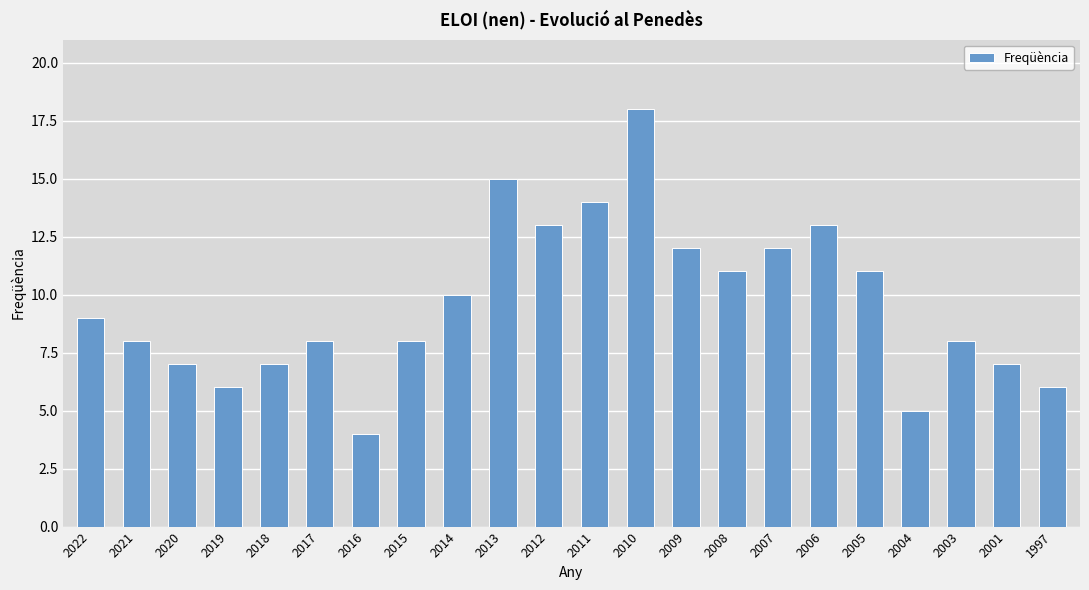

What is the change in value from 2022 to 2014?

+1